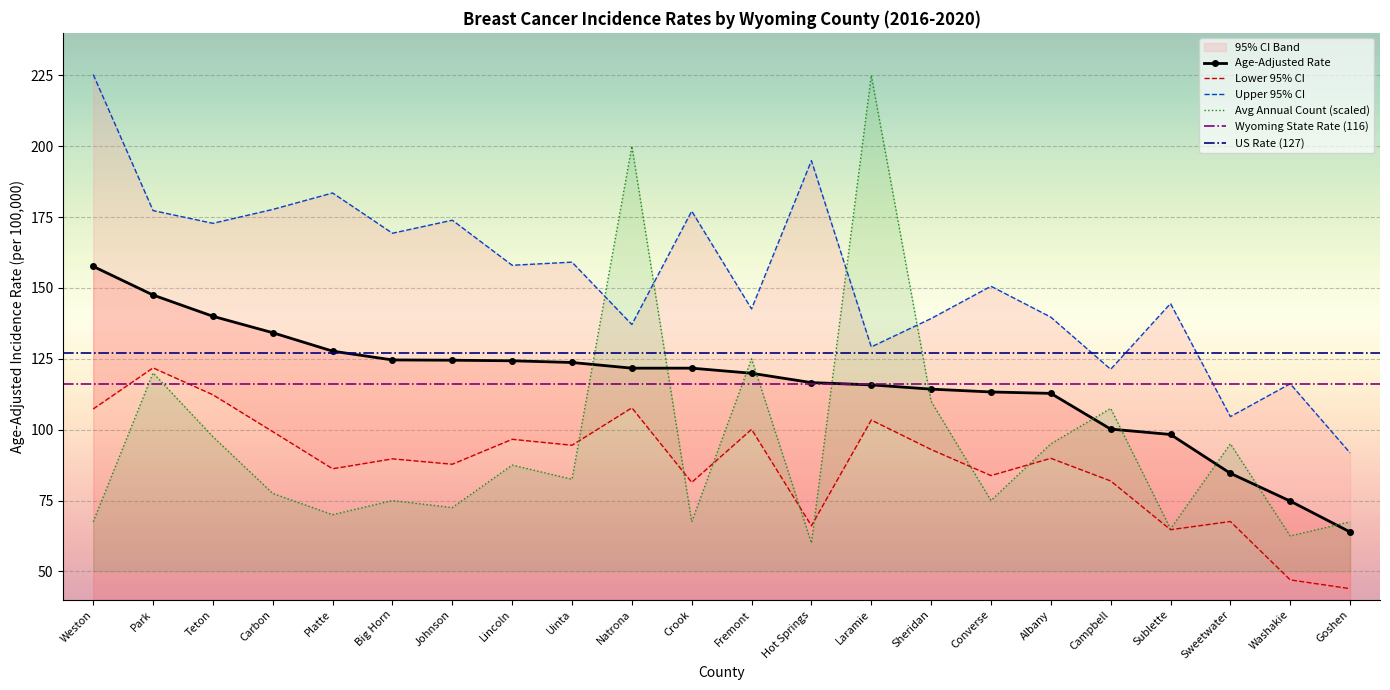

Reading right to left, list all the values displayed in this chart.

Lower 95% CI: 43.9	47.0	67.6	64.7	81.9	89.9	83.8	93.0	103.4	66.1	100.1	81.4	107.7	94.5	96.6	87.8	89.7	86.2	99.3	112.3	121.8	107.3
Age-Adjusted Rate: 63.9	74.8	84.6	98.3	100.2	112.8	113.3	114.3	115.8	116.6	119.9	121.7	121.7	123.7	124.3	124.5	124.6	127.7	134.2	140.0	147.5	157.6
Upper 95% CI: 91.8	116.2	104.6	144.5	121.3	139.7	150.6	139.2	129.2	194.9	142.6	177.1	137.1	159.1	158.0	173.9	169.3	183.5	177.7	172.8	177.3	225.3
Avg Annual Count: 67.5	62.5	95.0	65.0	107.5	95.0	75.0	110.0	225.0	60.0	125.0	67.5	200.0	82.5	87.5	72.5	75.0	70.0	77.5	97.5	120.0	67.5